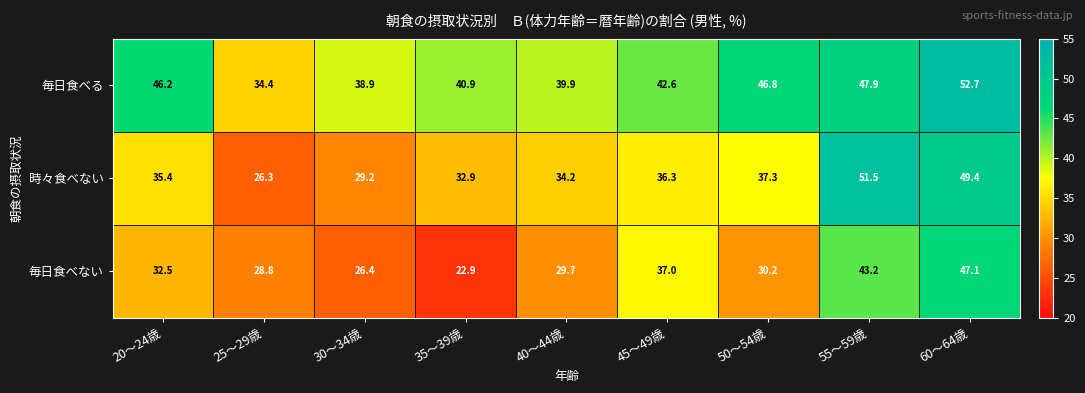

Which series has the largest total across all categories?

毎日食べる